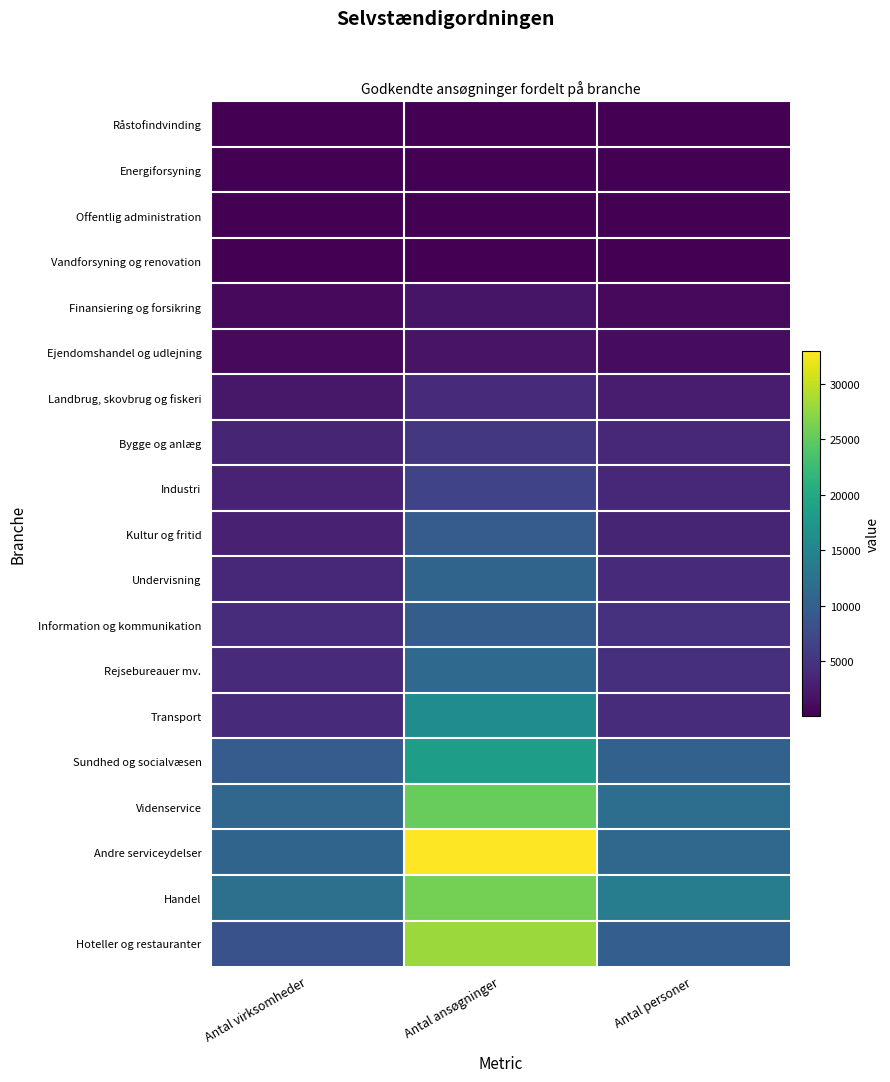

Which series has the largest total across all categories?

Andre serviceydelser